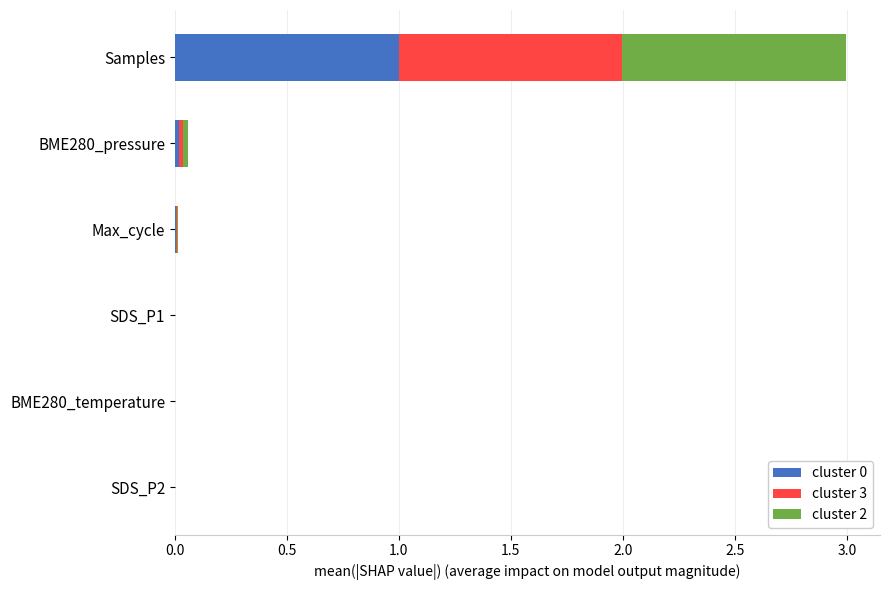

What is the maximum value for cluster 0?

1.0